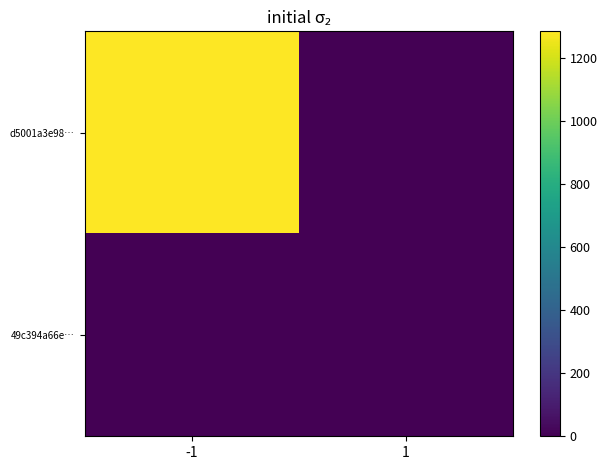

Count the number of data series in this chart.

2